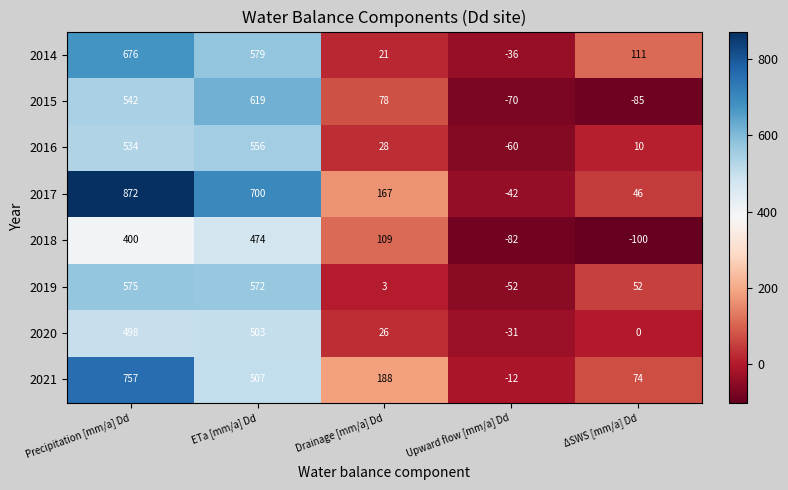

At which category is the sum across all series the highest?

Precipitation [mm/a] Dd